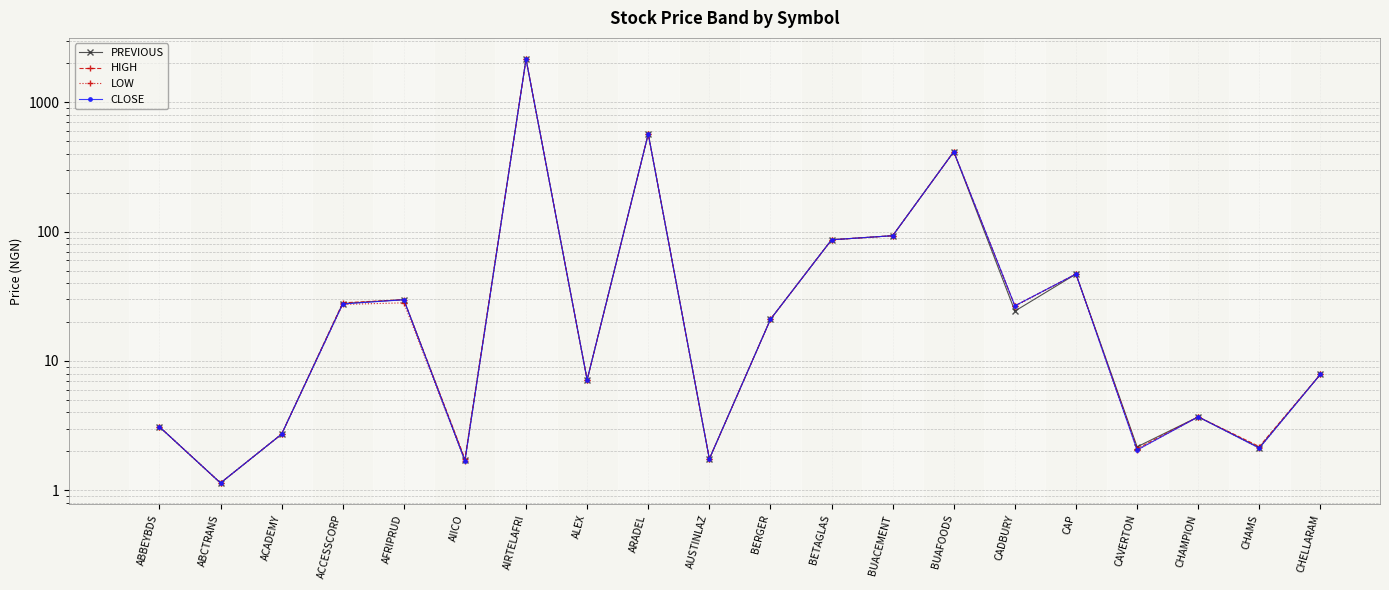

What is the difference between the maximum and second lowest values in the PREVIOUS series?

2155.2